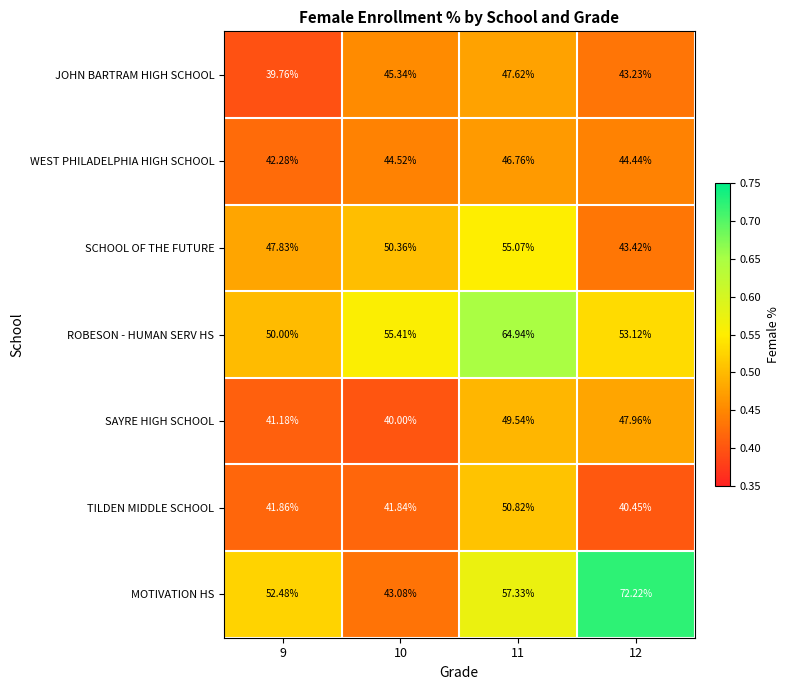

List the series in order of their peak value, lowest first.

WEST PHILADELPHIA HIGH SCHOOL, JOHN BARTRAM HIGH SCHOOL, SAYRE HIGH SCHOOL, TILDEN MIDDLE SCHOOL, SCHOOL OF THE FUTURE, ROBESON - HUMAN SERV HS, MOTIVATION HS